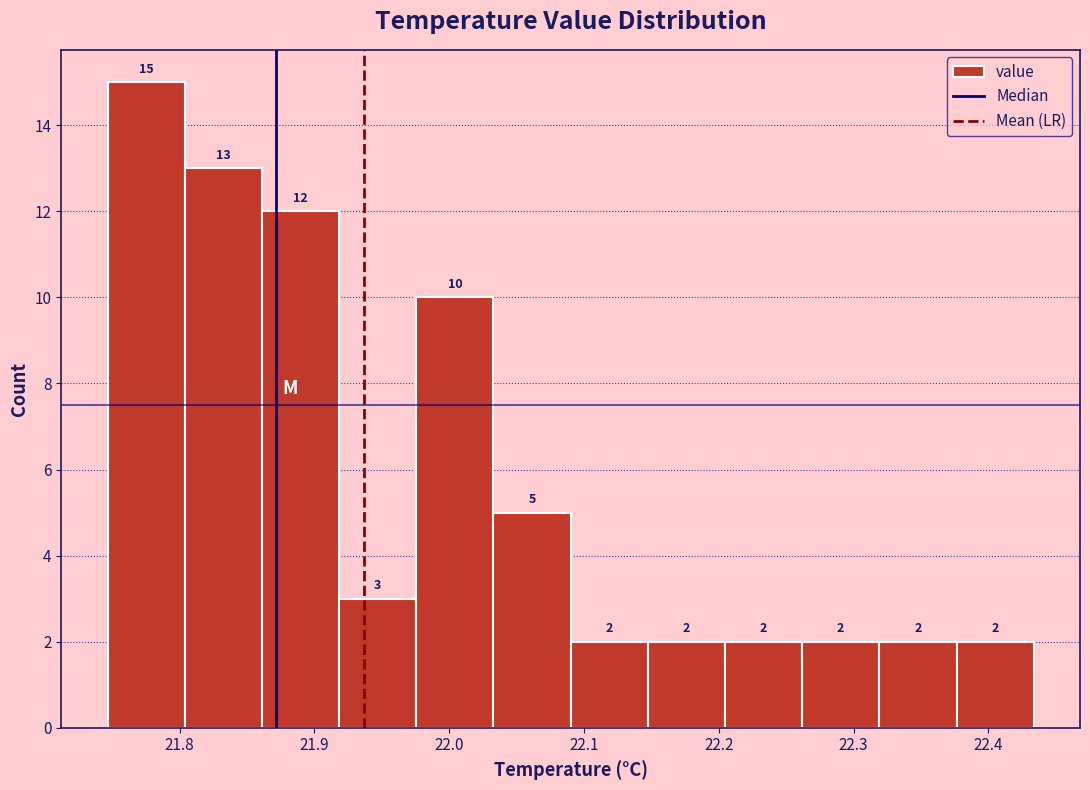

Which range on the x-axis has the tallest bar?

21.75 to 21.80